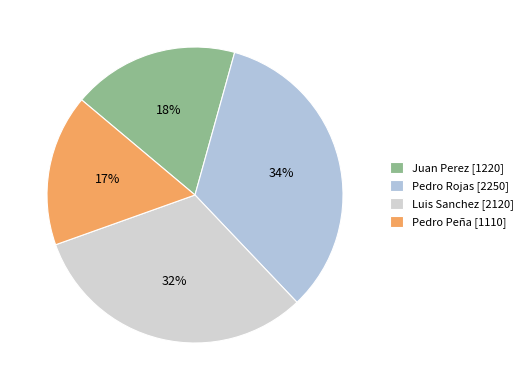

Combined, what portion of the pie is Juan Perez and Luis Sanchez?

49.9%